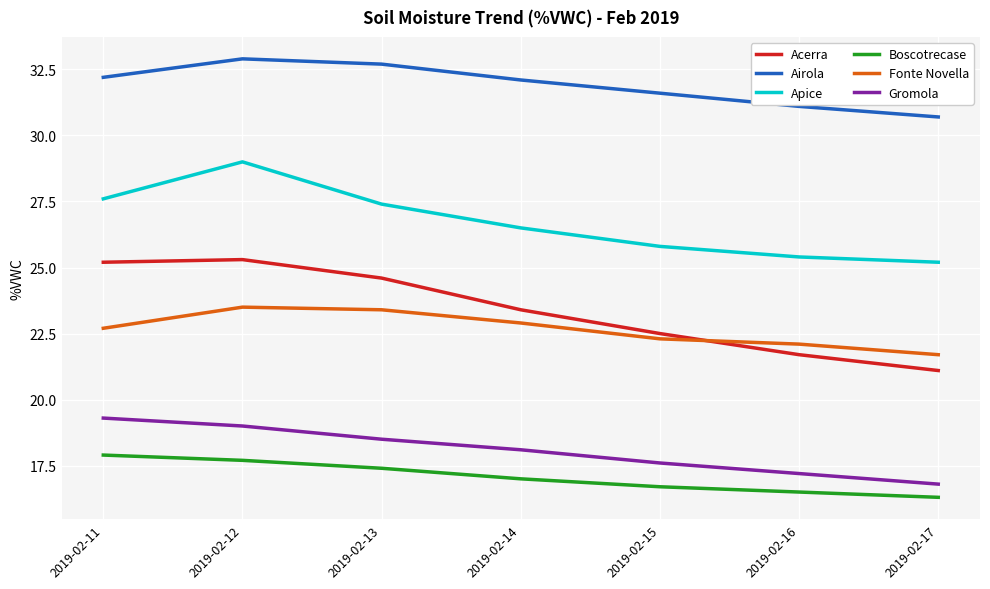

Reading left to right, list all the values displayed in this chart.

Acerra: 2019-02-11=25.2	2019-02-12=25.3	2019-02-13=24.6	2019-02-14=23.4	2019-02-15=22.5	2019-02-16=21.7	2019-02-17=21.1
Airola: 2019-02-11=32.2	2019-02-12=32.9	2019-02-13=32.7	2019-02-14=32.1	2019-02-15=31.6	2019-02-16=31.1	2019-02-17=30.7
Apice: 2019-02-11=27.6	2019-02-12=29.0	2019-02-13=27.4	2019-02-14=26.5	2019-02-15=25.8	2019-02-16=25.4	2019-02-17=25.2
Boscotrecase: 2019-02-11=17.9	2019-02-12=17.7	2019-02-13=17.4	2019-02-14=17.0	2019-02-15=16.7	2019-02-16=16.5	2019-02-17=16.3
Fonte Novella: 2019-02-11=22.7	2019-02-12=23.5	2019-02-13=23.4	2019-02-14=22.9	2019-02-15=22.3	2019-02-16=22.1	2019-02-17=21.7
Gromola: 2019-02-11=19.3	2019-02-12=19.0	2019-02-13=18.5	2019-02-14=18.1	2019-02-15=17.6	2019-02-16=17.2	2019-02-17=16.8